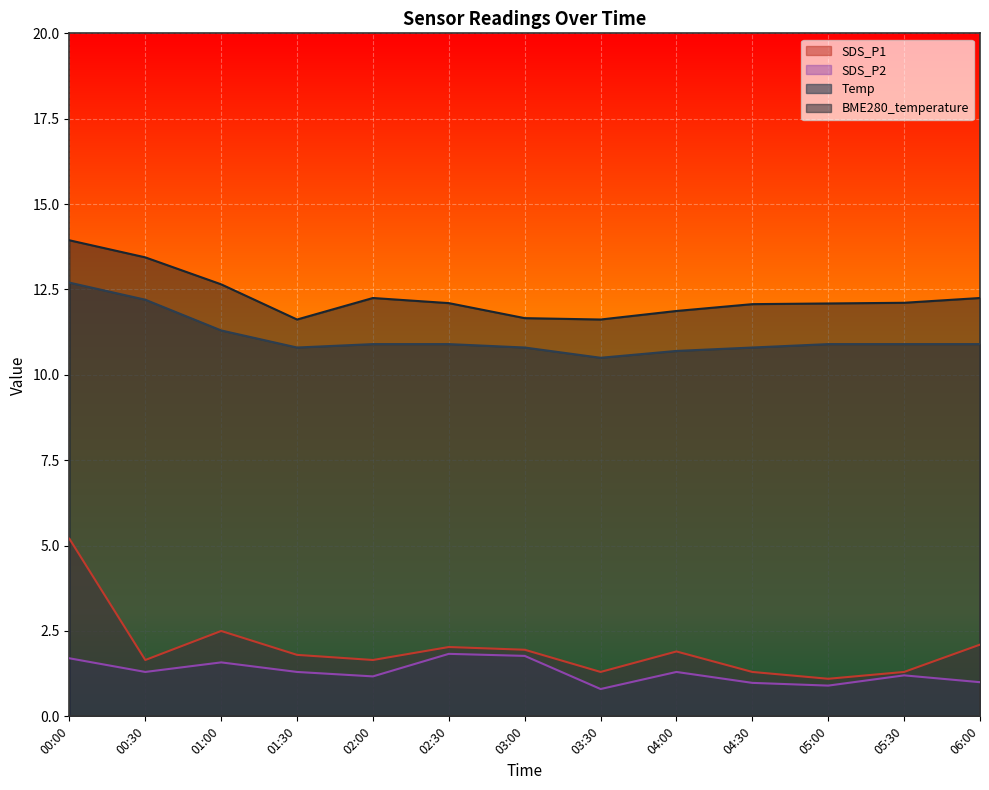

What position from the left is 05:00?

11